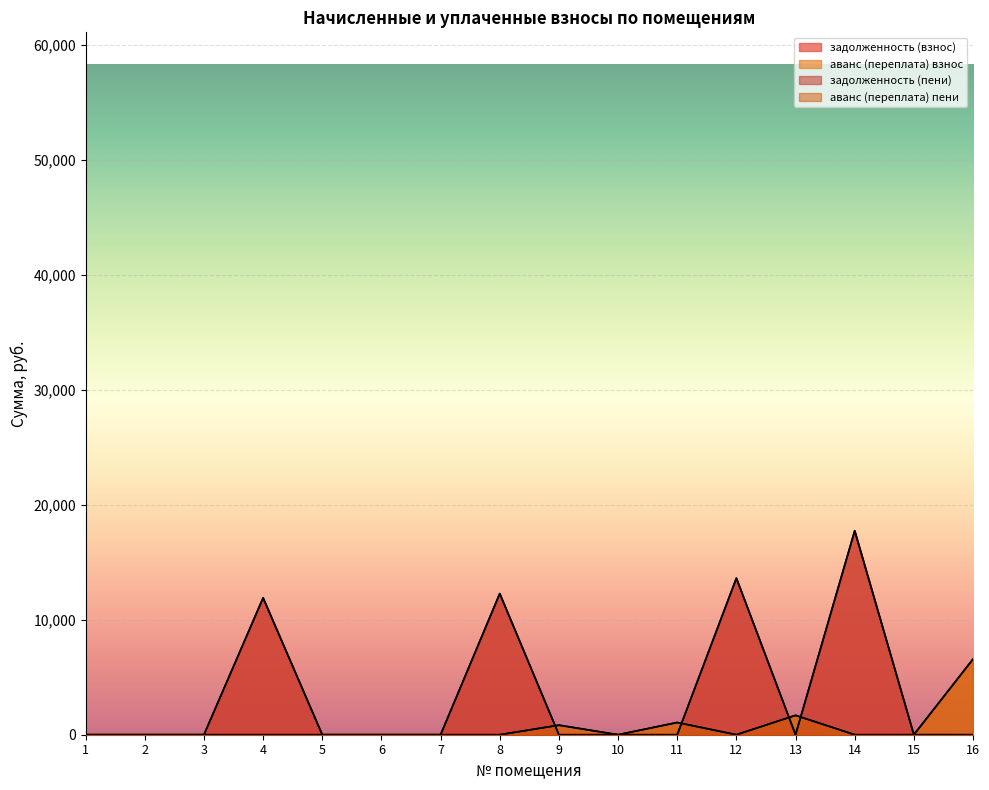

How many series are shown in this chart?

4